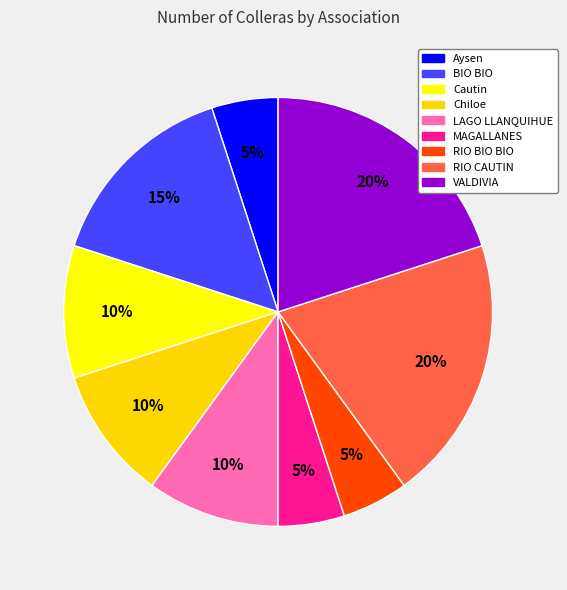

To the nearest percent, what is the combined percentage of Chiloe and BIO BIO?

25%